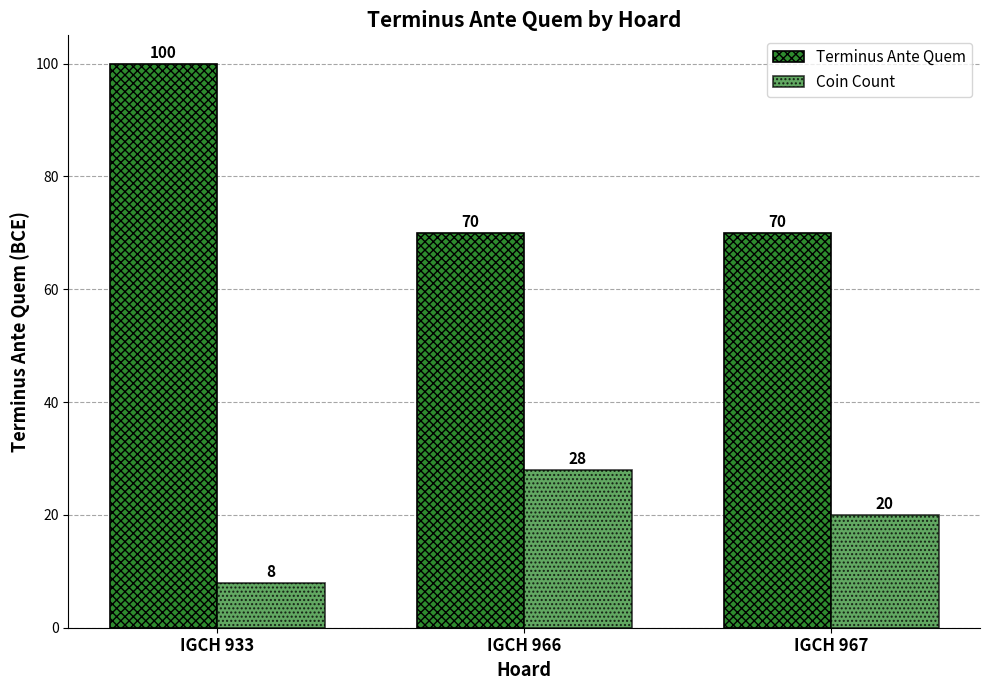

How many bars are there in each group?

2